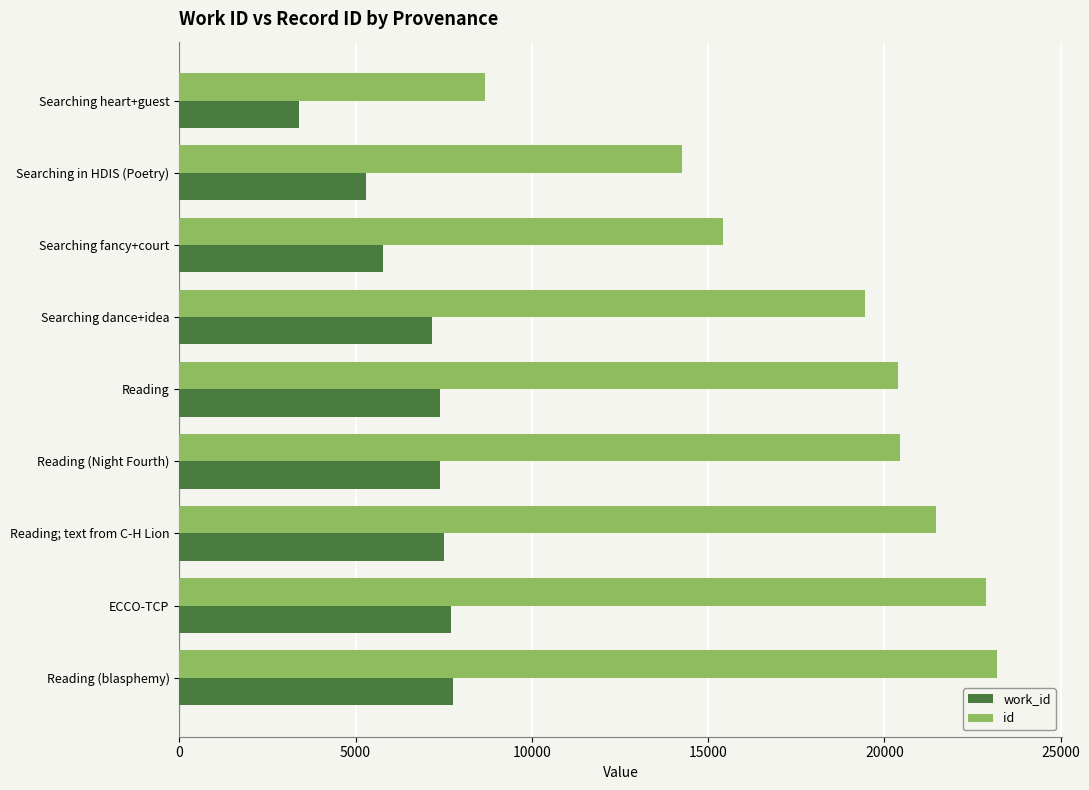

The work_id series shows 11927 at ECCO-TCP. True or false?

False